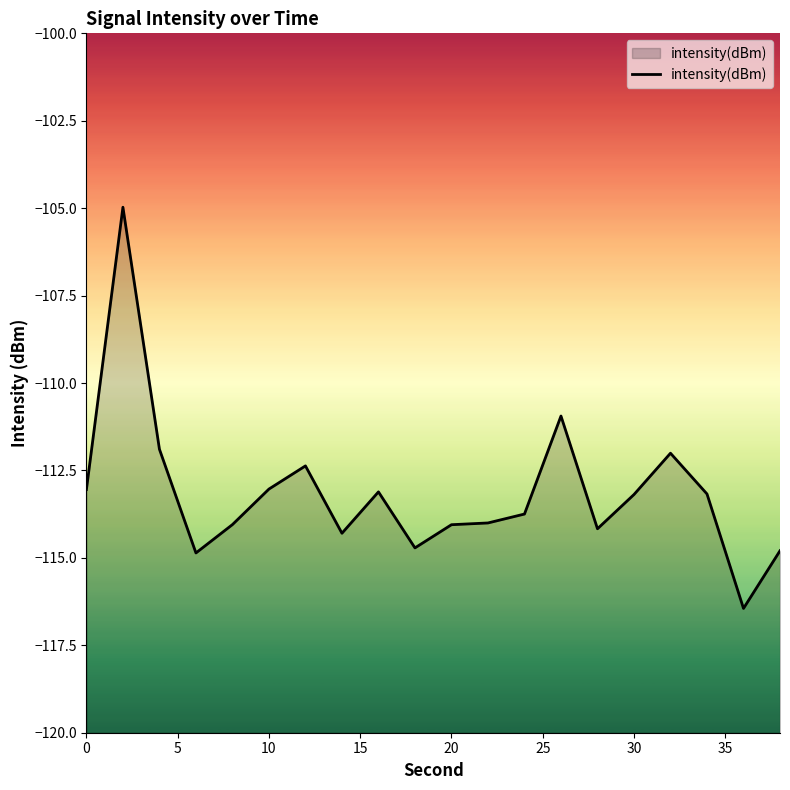

Reading right to left, extract all data points from this chart.

-114.8	-116.4	-113.2	-112.0	-113.2	-114.2	-110.9	-113.7	-114.0	-114.1	-114.7	-113.1	-114.3	-112.4	-113.0	-114.0	-114.9	-111.9	-105.0	-113.0